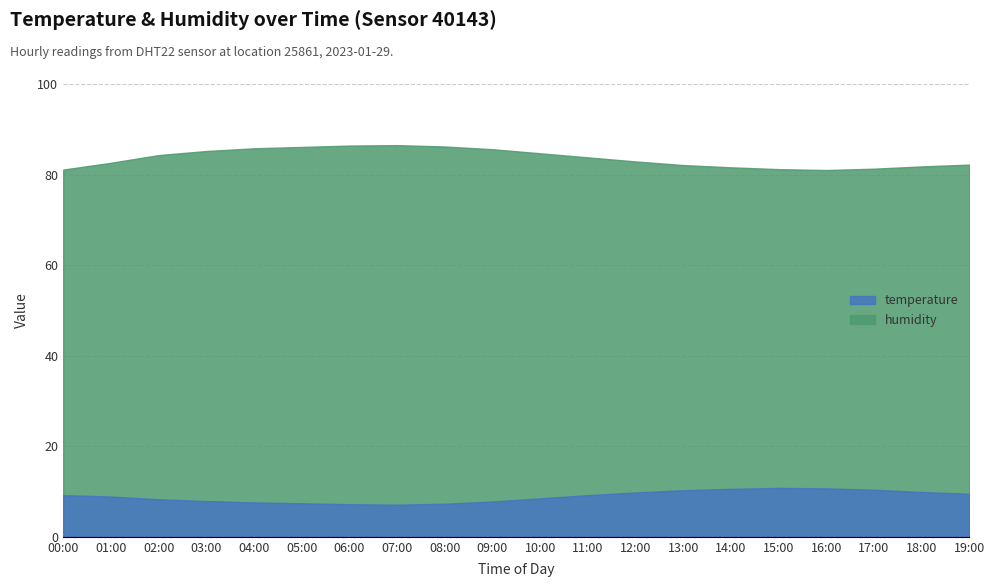

How many interior local peaks does the humidity series have?

1